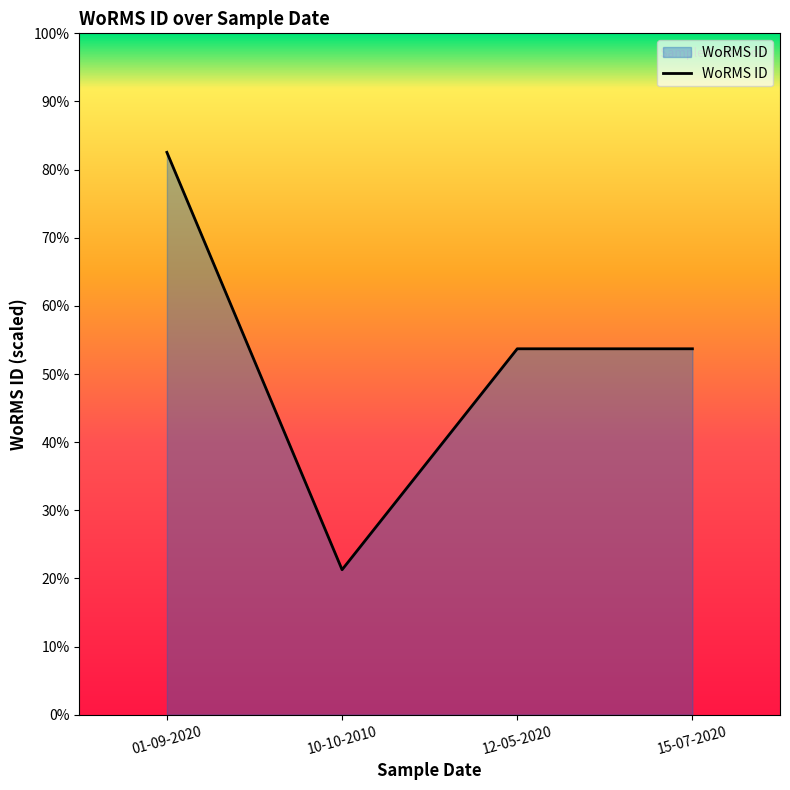

What is the approximate value at 12-05-2020?

375916